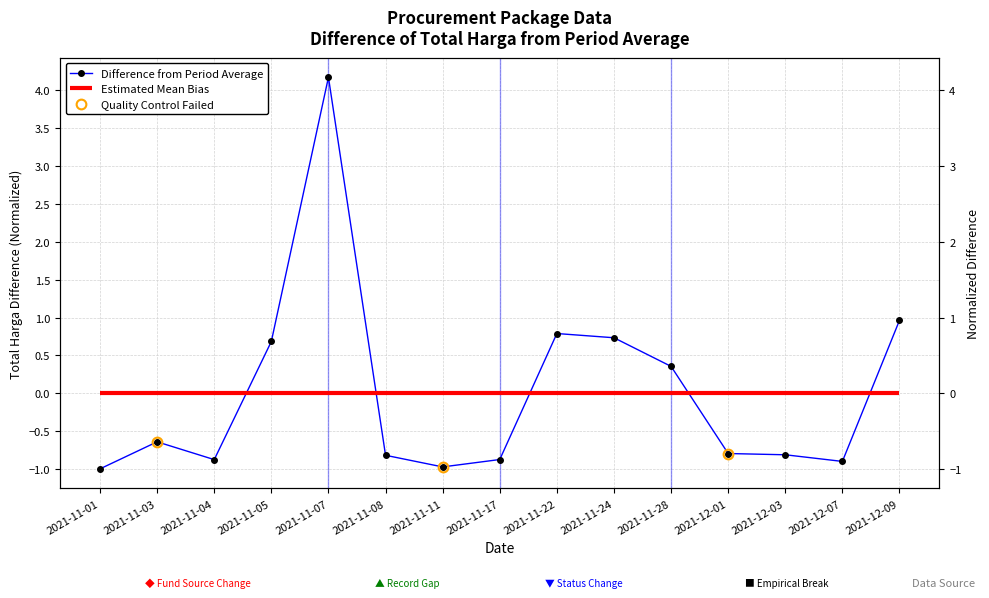

Which label corresponds to the smallest value in the chart?

2021-11-01